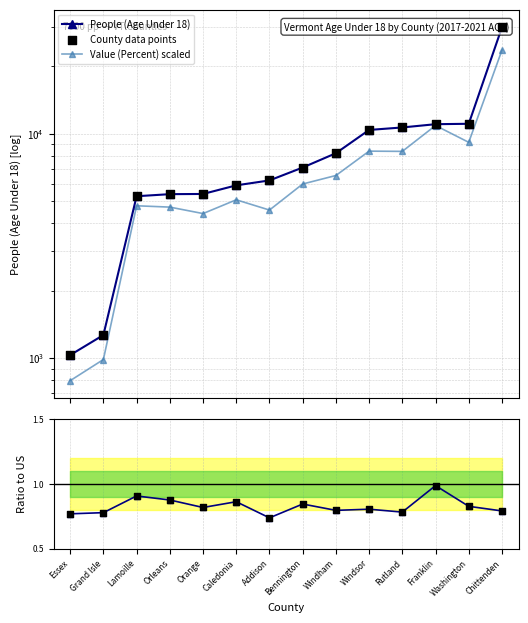

At how many categories does at least one series exceed 23083?

1